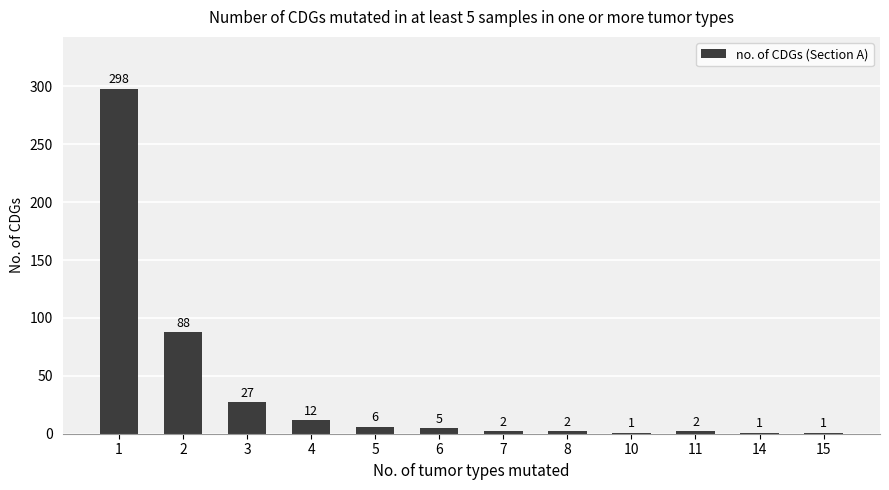

What is the sum of all values?

445